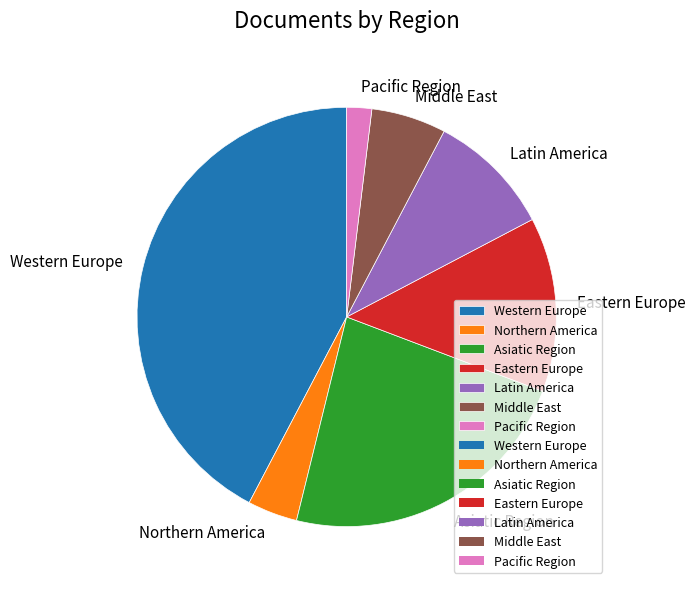

What is the smallest slice in the pie chart?

Pacific Region